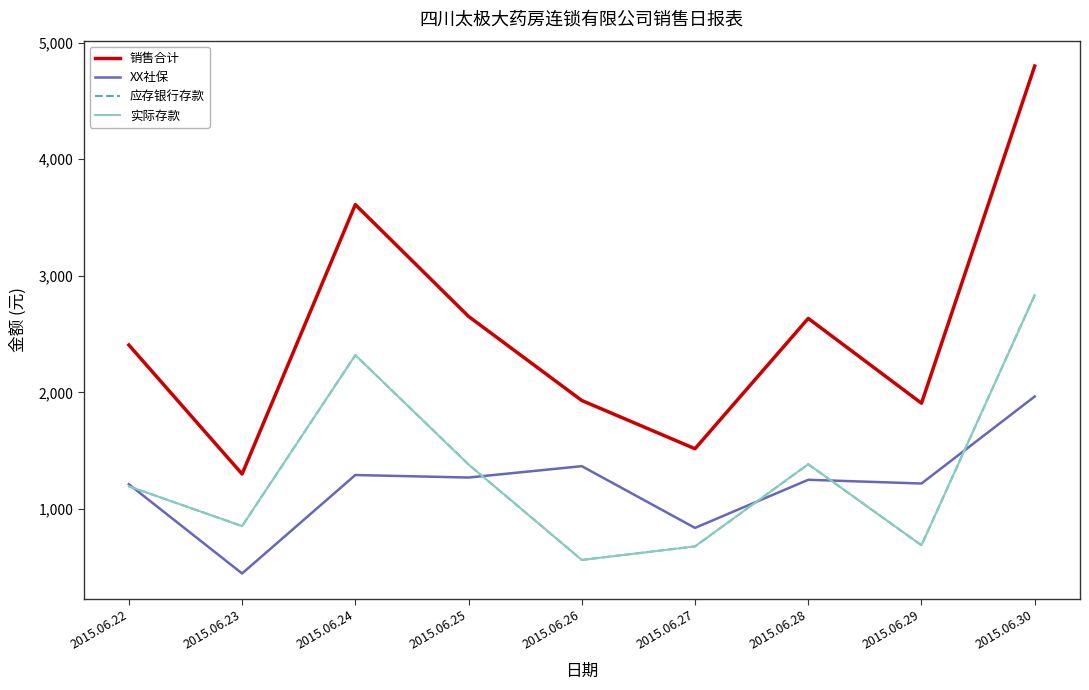

Is this an area chart (filled region under the line)?

No